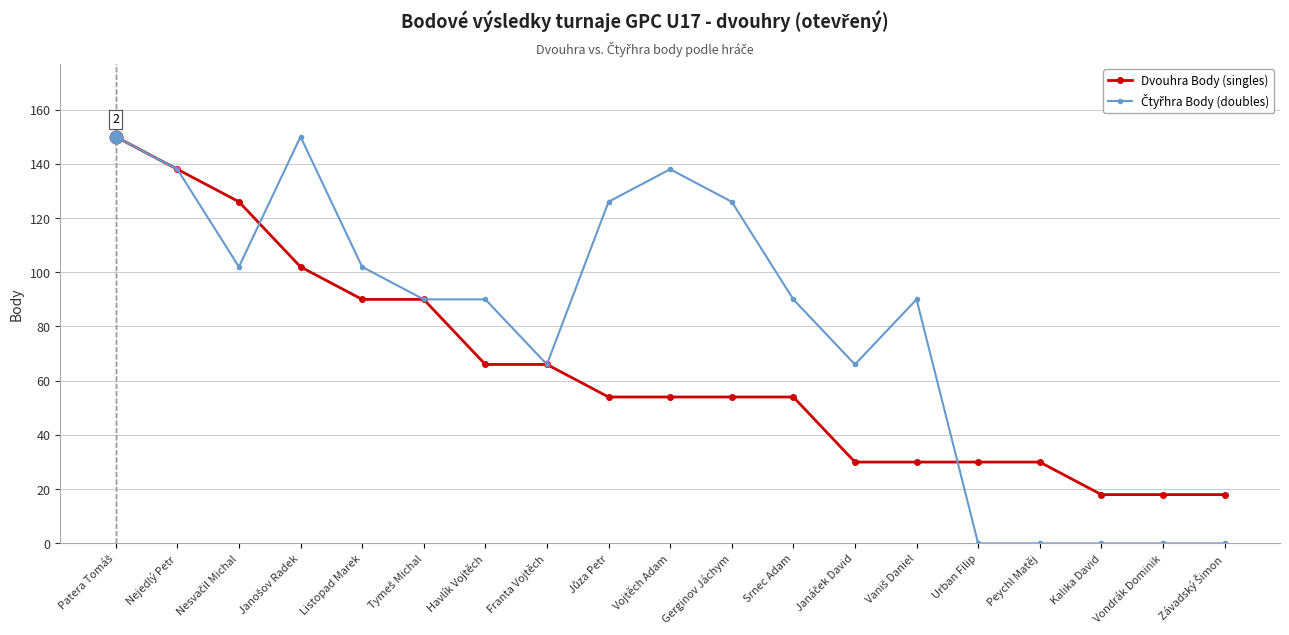

What is the total value across all series at Nejedlý Petr?

276